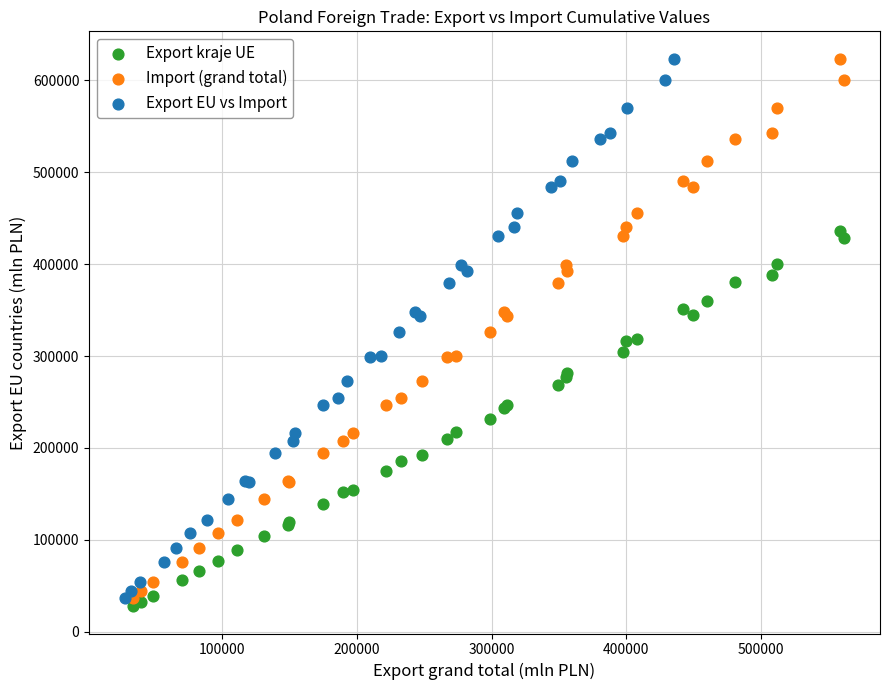

Which series reaches the minimum Y coordinate?

Export kraje UE